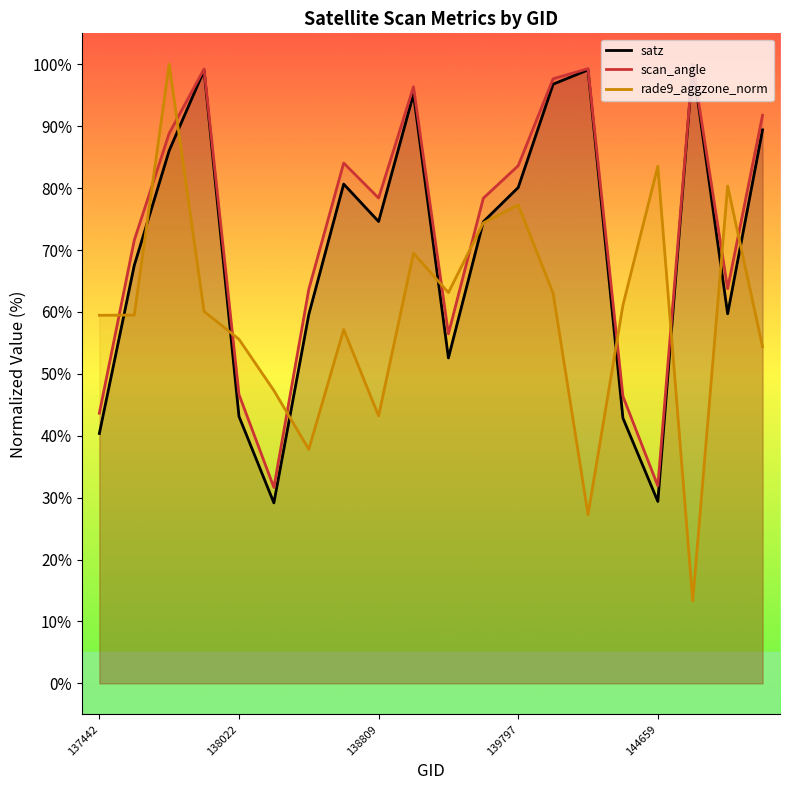

True or false: scan_angle and rade9_aggzone_norm intersect in this chart.

True